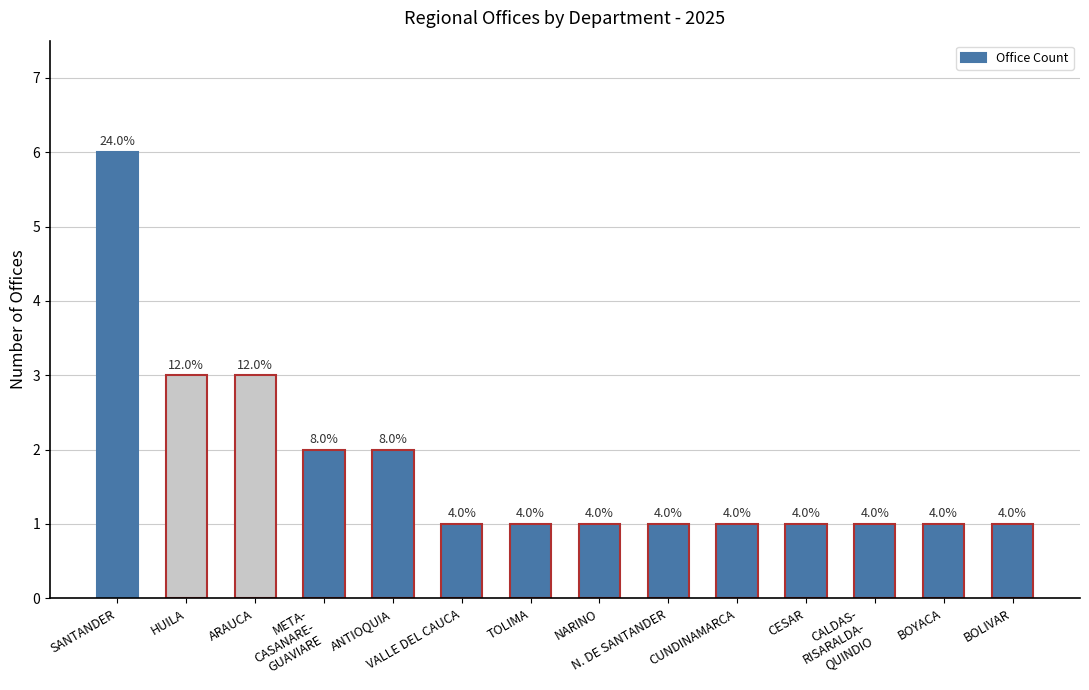

How many values are between 1 and 2?

11